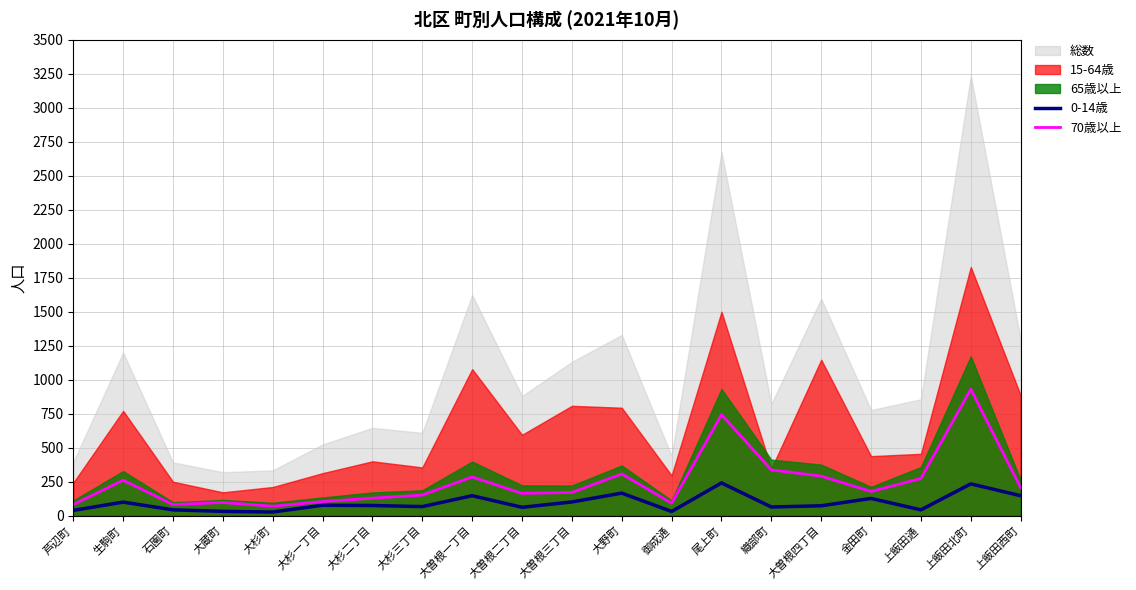

What is the difference between the 70歳以上 values at 大杉町 and 大曽根一丁目?

215